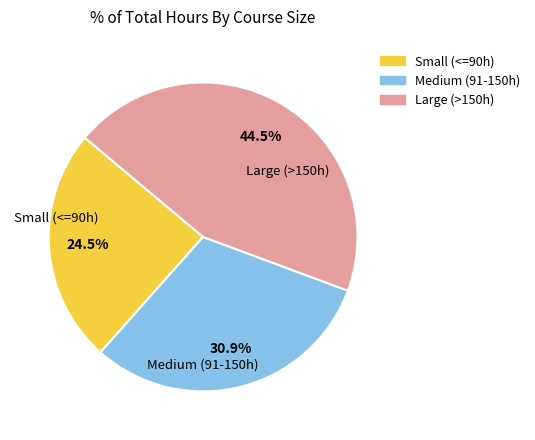

How many segments does this pie chart have?

3